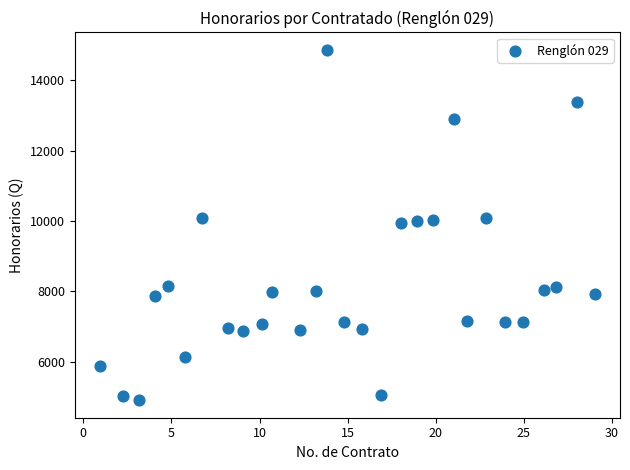

What is the range of Y values (max minus min)?

9959.2